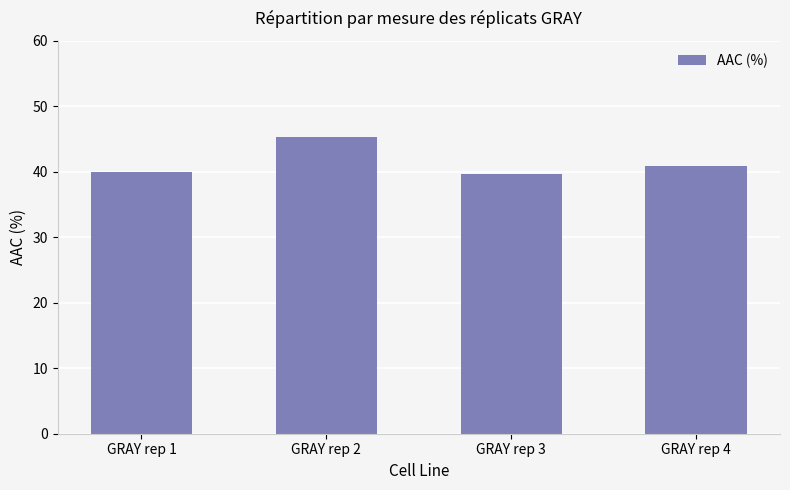

Which label corresponds to the largest value in the chart?

GRAY rep 2